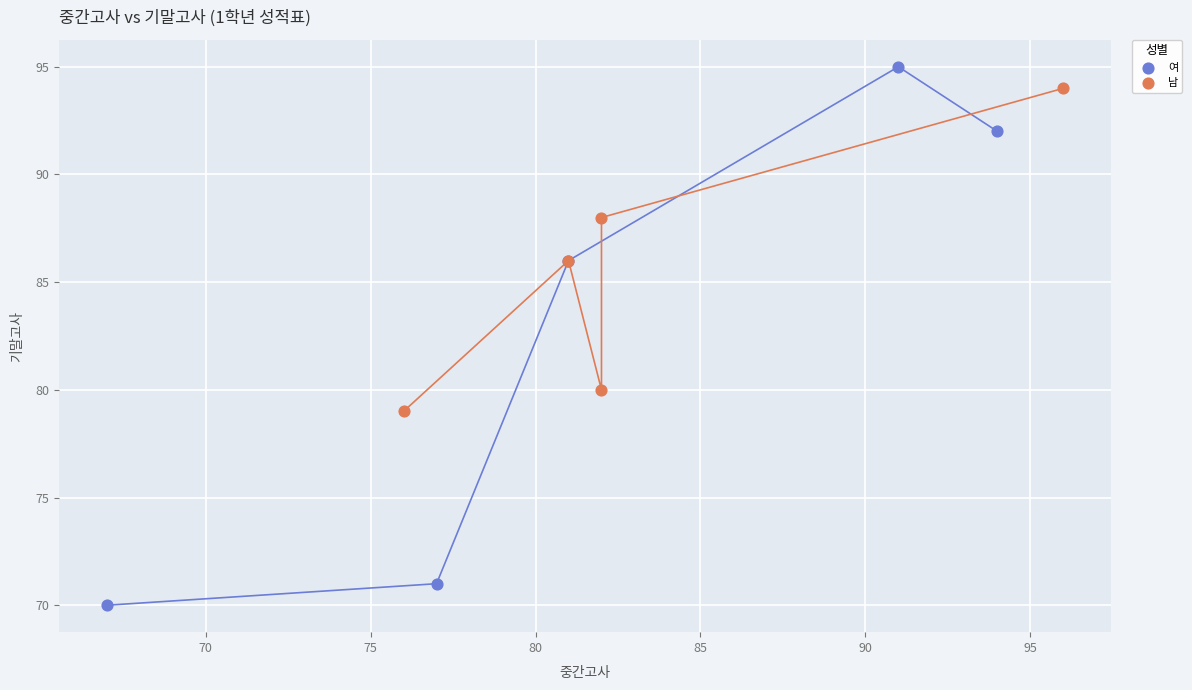

Which series reaches the maximum Y coordinate?

여